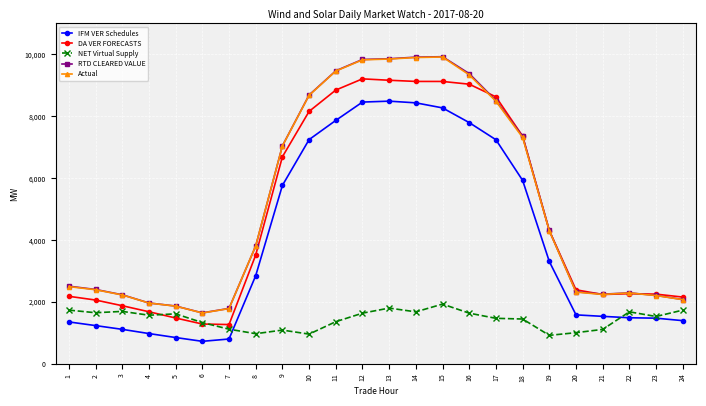

What is the difference between the maximum and minimum values in the Actual series?

8272.9